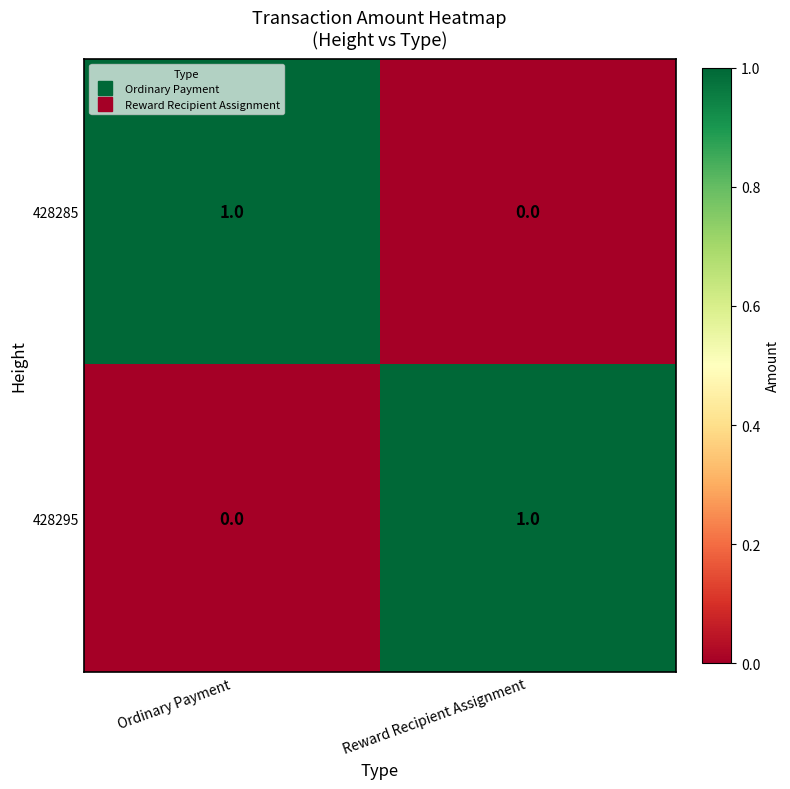

At how many categories does at least one series exceed 0?

2